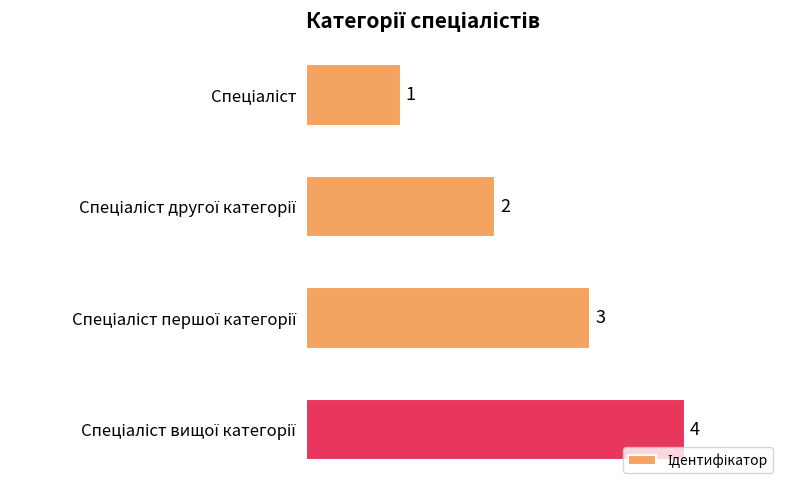

What is the sum of all values?

10